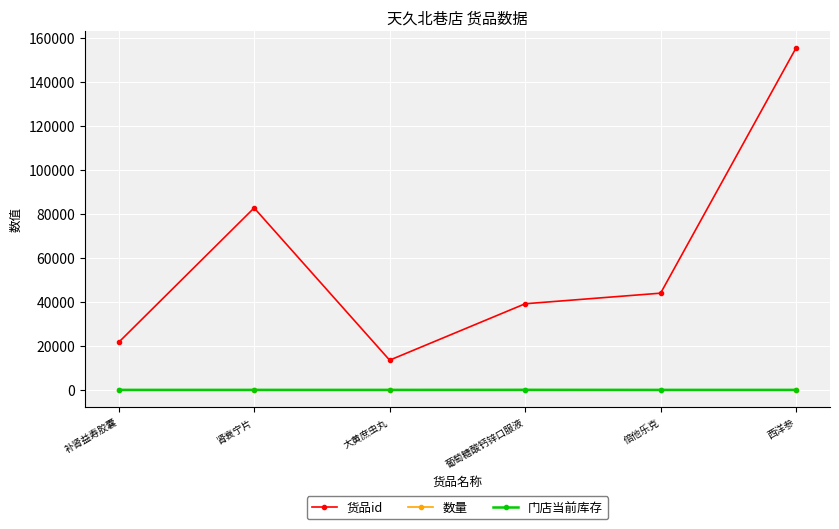

What are all the series names shown in the legend?

货品id, 数量, 门店当前库存